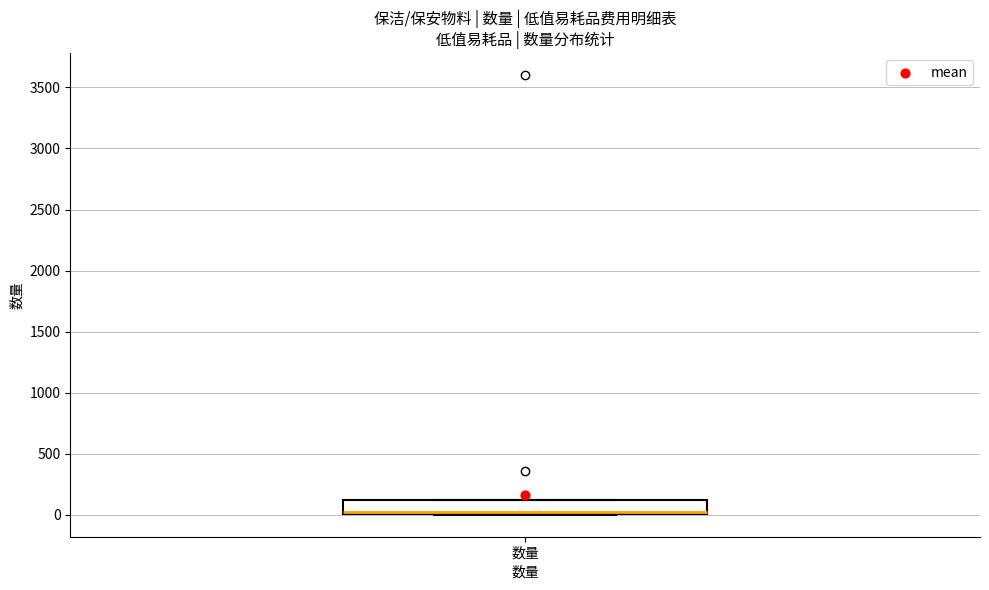

Read this box plot against the y-axis: the position of the median line, the range covered by the box, and the ends of both whiskers. The values are not printed on the chart, so give them approximately, as read against the axis.

median 0 (drawn on the box's lower edge), box 0 to 100, whiskers 0 to 100